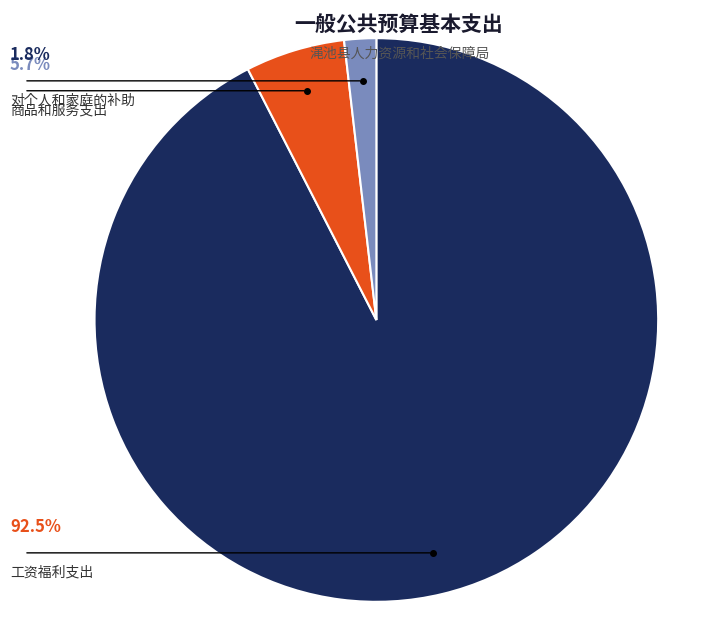

Is there a majority slice in this chart?

Yes